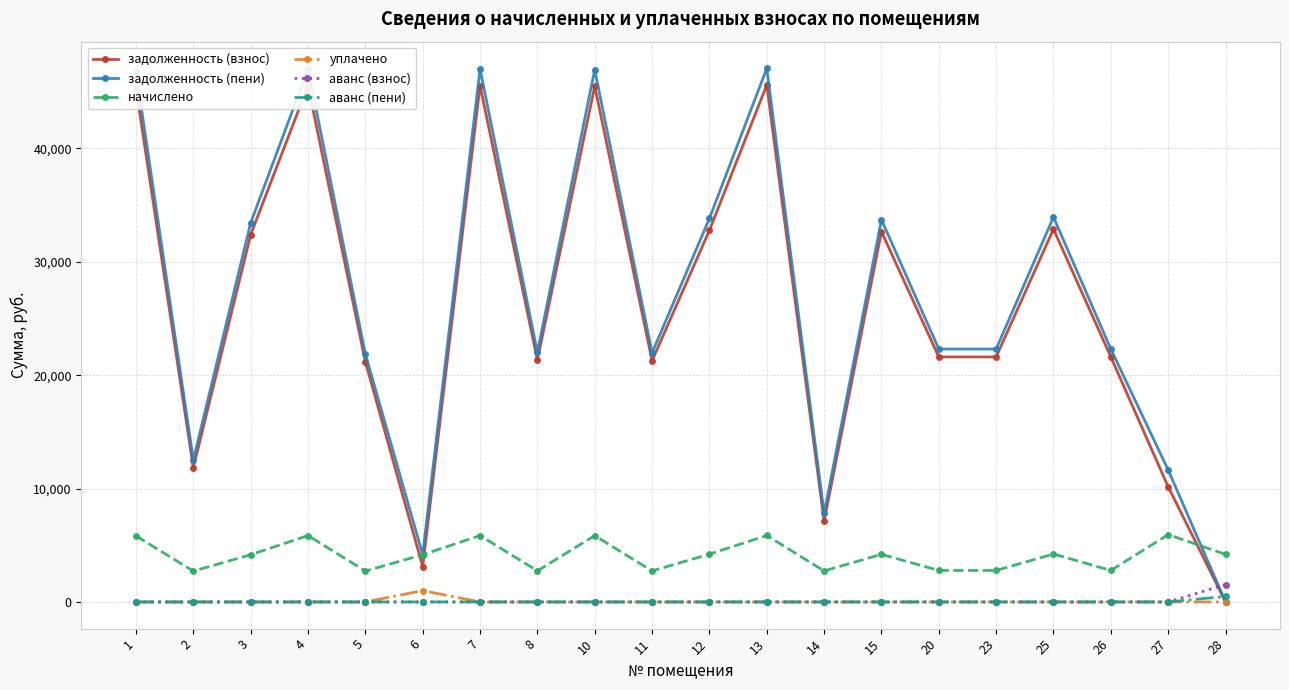

Which series changed the most between 2 and 10?

задолженность (пени)